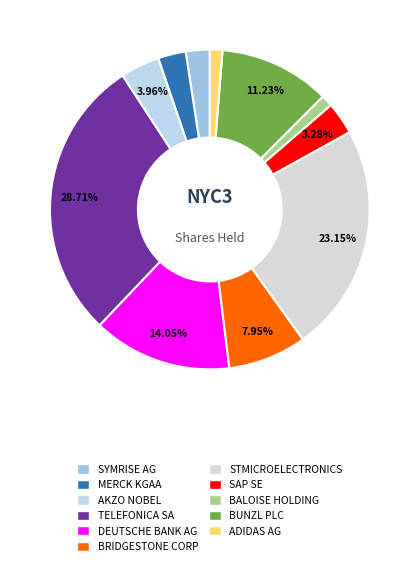

Count the number of slices in the pie.

11